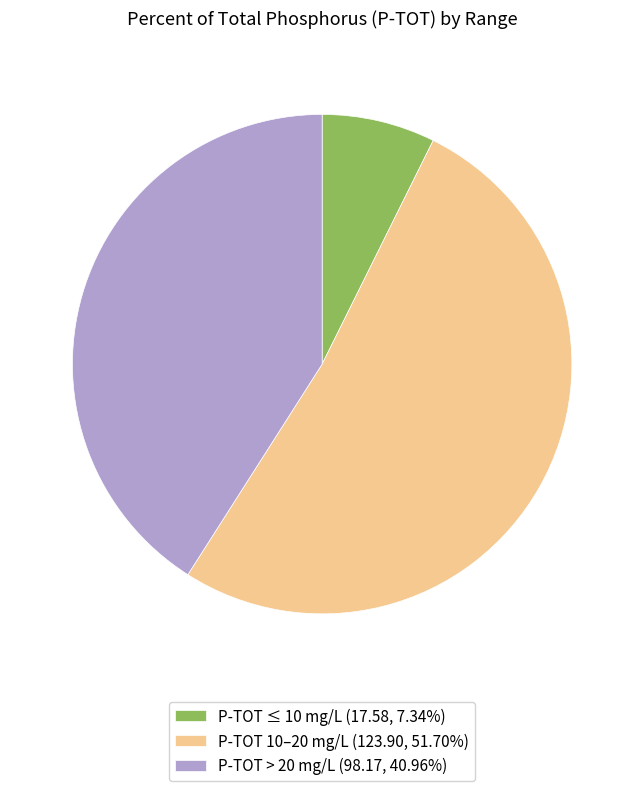

Approximately how many times larger is the value at P-TOT 10–20 mg/L (123.90, 51.70%) compared to P-TOT ≤ 10 mg/L (17.58, 7.34%)?

7.0